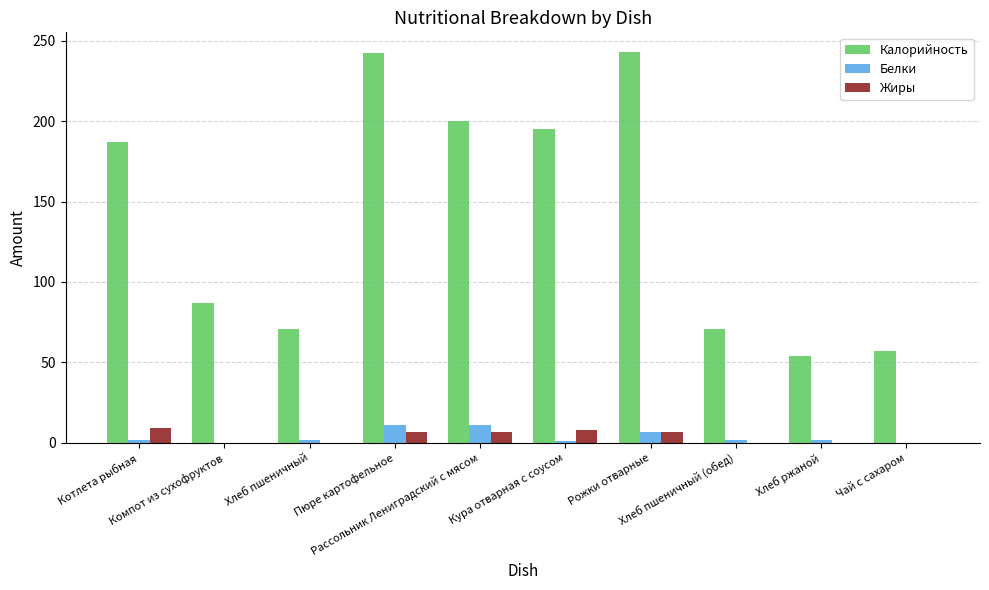

Which series has the largest total across all categories?

Калорийность